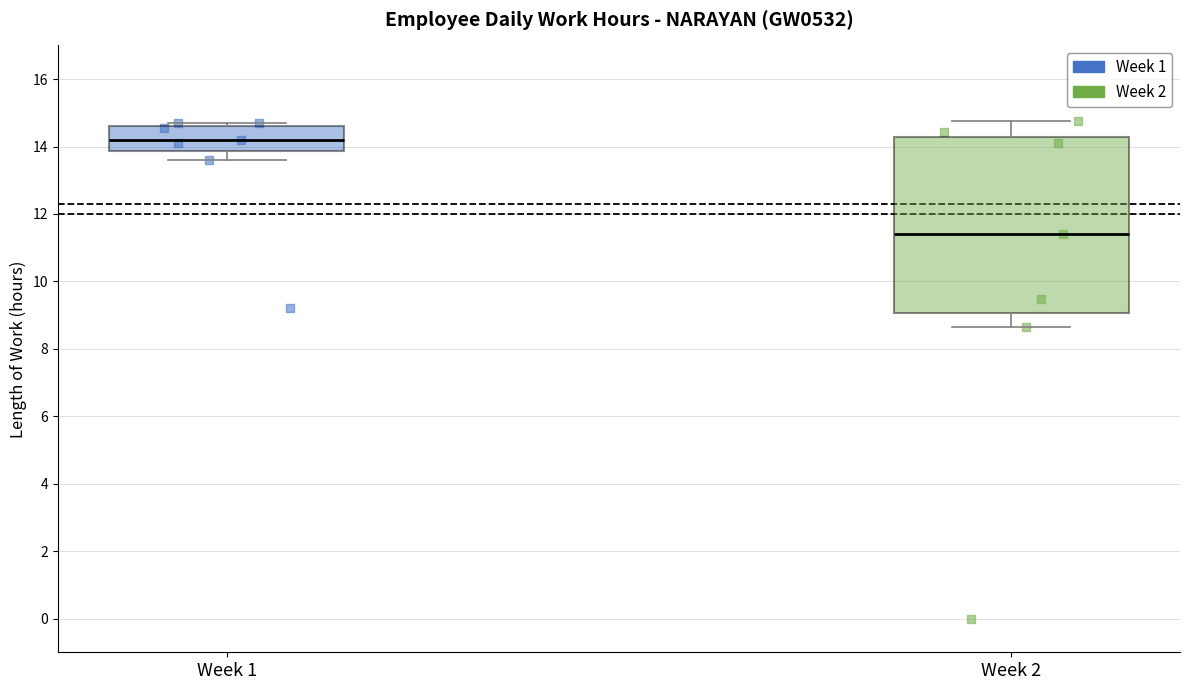

Reading left to right, read every box against the y-axis: the position of its median line, the range the box covers, and the ends of its whiskers. The values are not printed on the chart, so give them approximately, as read against the axis.

Week 1: median 14.2, box 13.8 to 14.6, whiskers 13.6 to 14.8
Week 2: median 11.4, box 9.0 to 14.2, whiskers 8.6 to 14.8